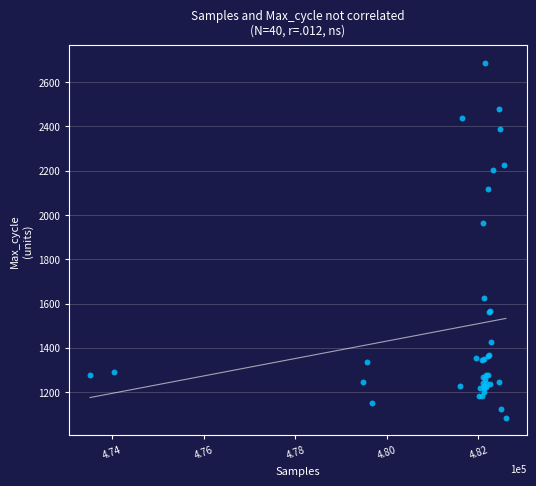

What Y value in the scatter plot is closest to 1885?

1964